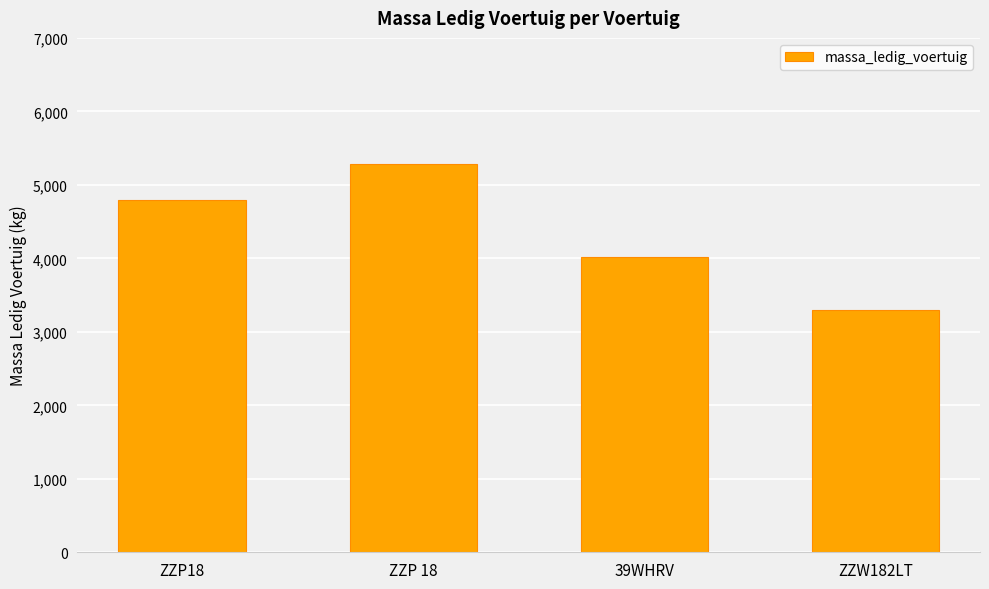

What is the value of the 2nd bar from the left?

5280